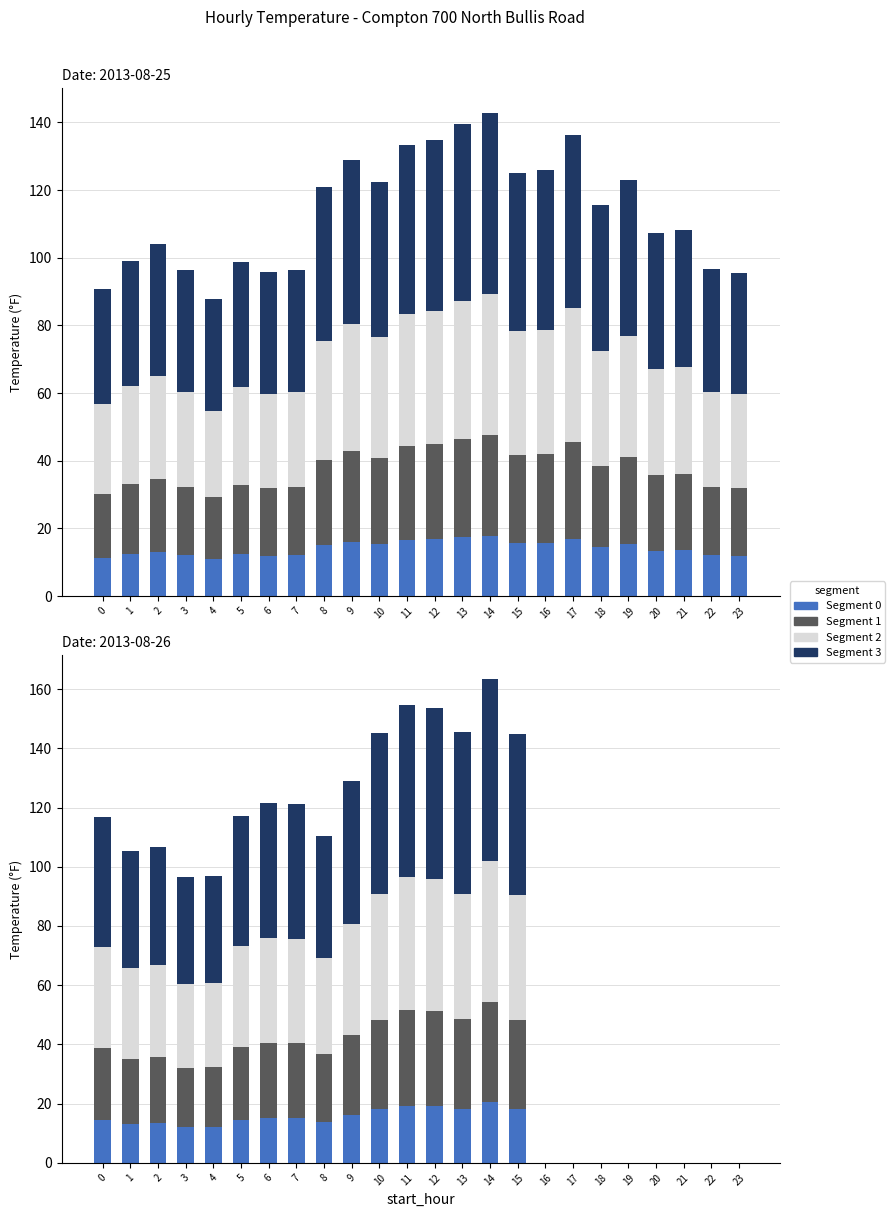

Between 12 and 1, which is larger?

12